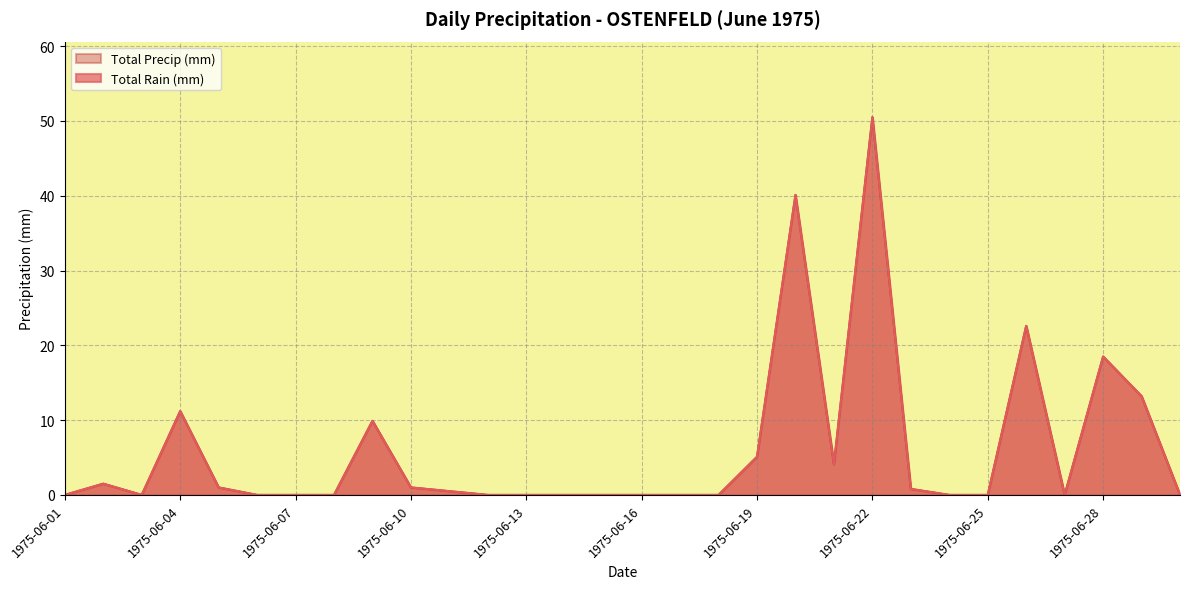

How many values in Total Rain (mm) are above zero?

14